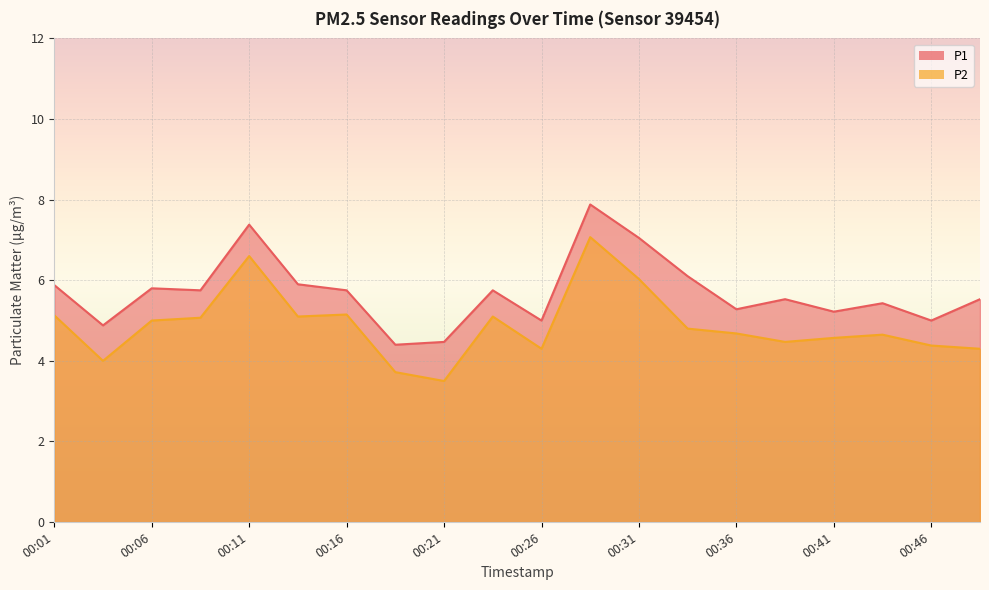

What is the sum of all P1 values?

114.0